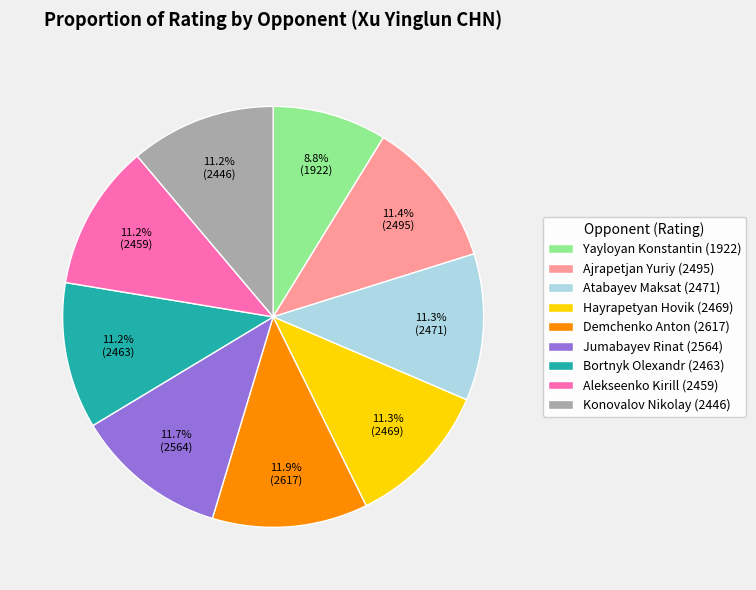

How many segments does this pie chart have?

9